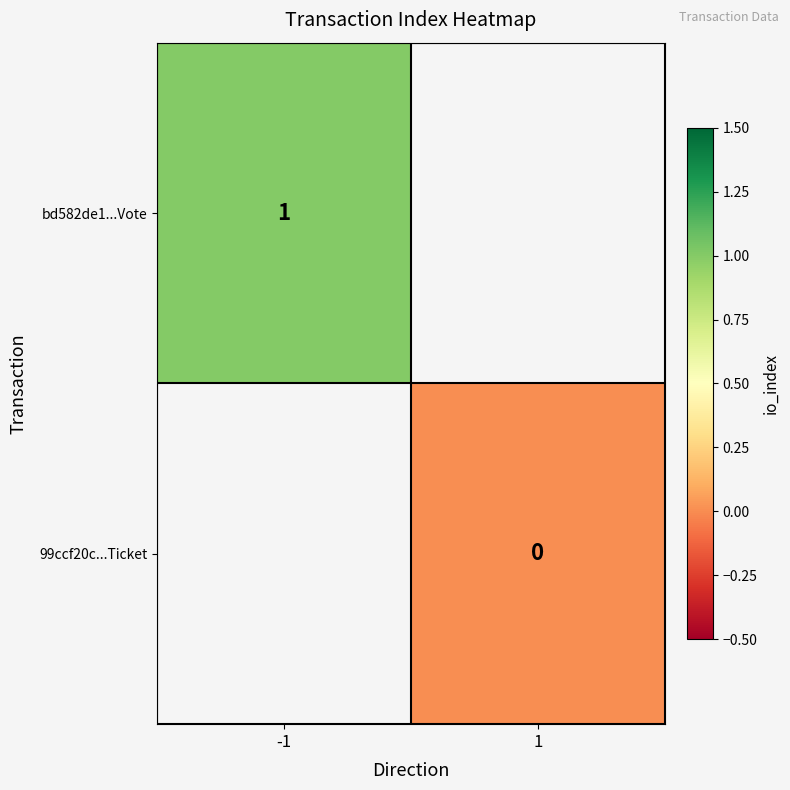

What is the maximum value shown in the chart?

1.0